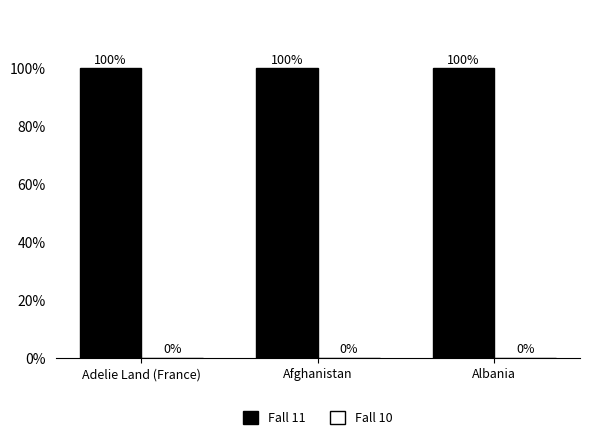

What is the sum of all Fall 11 values?

300.0